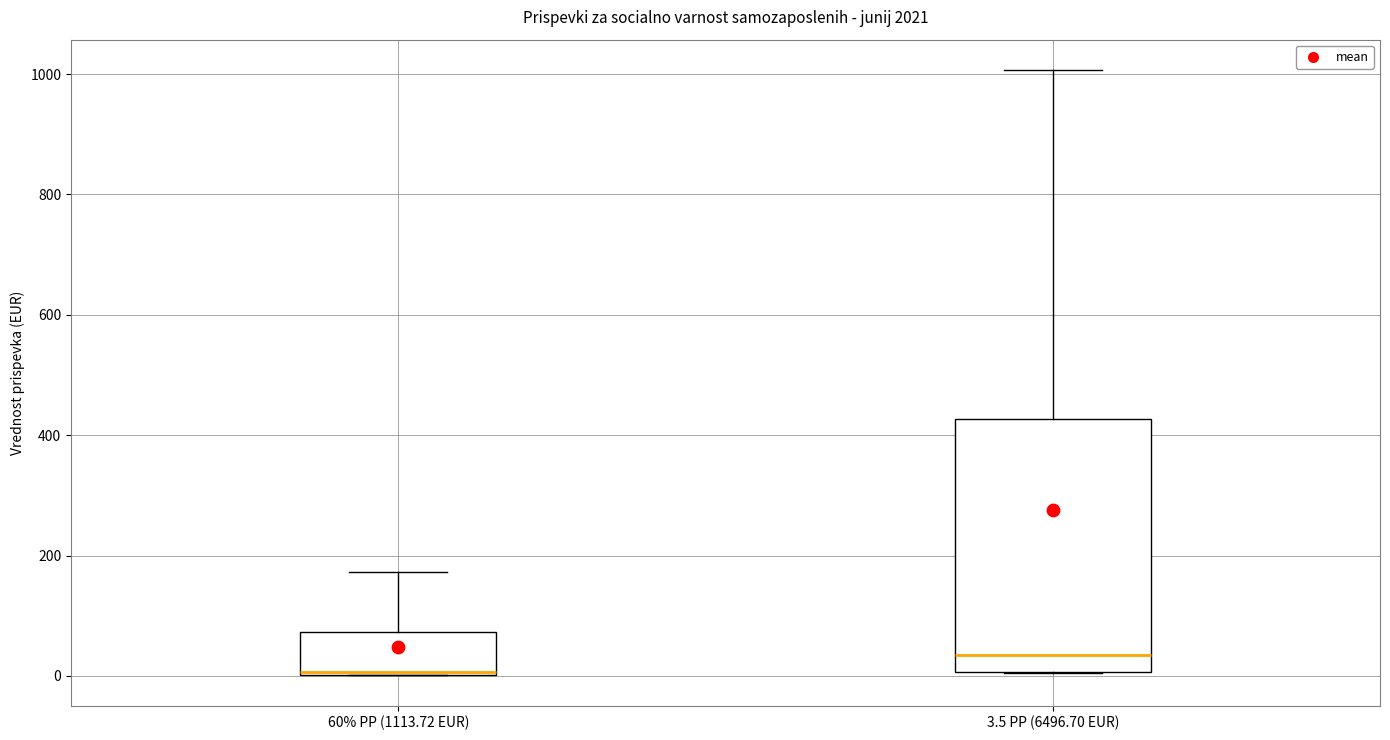

Reading left to right, read every box against the y-axis: the position of its median line, the range the box covers, and the ends of its whiskers. The values are not printed on the chart, so give them approximately, as read against the axis.

60% PP (1113.72 EUR): median 0, box 0 to 80, whiskers 0 to 180
3.5 PP (6496.70 EUR): median 40, box 0 to 420, whiskers 0 to 1000